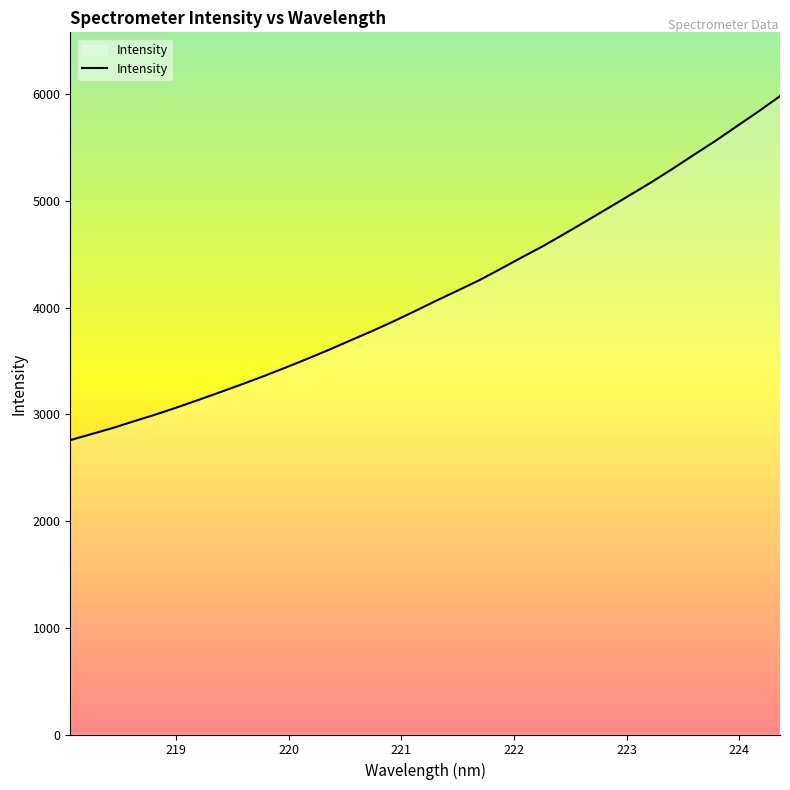

What is the difference between the maximum and minimum values?

3224.0